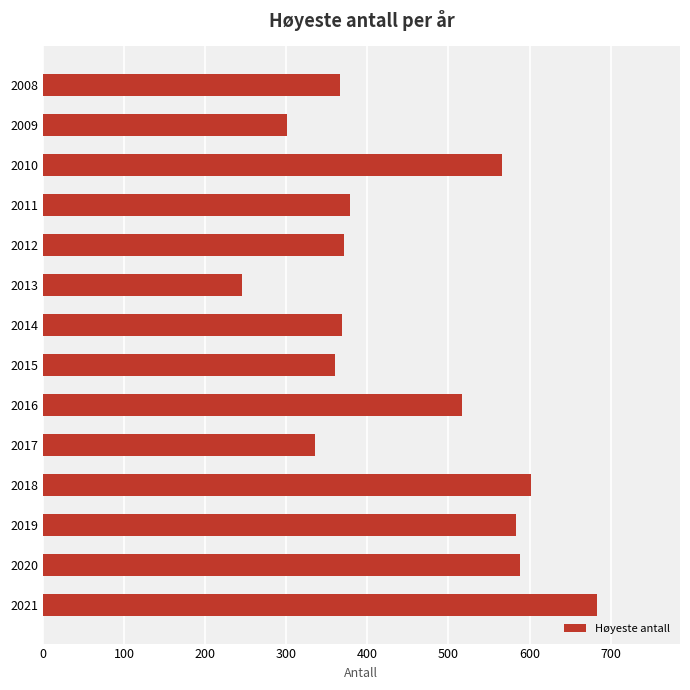

What is the value of the 4th bar from the top?

379